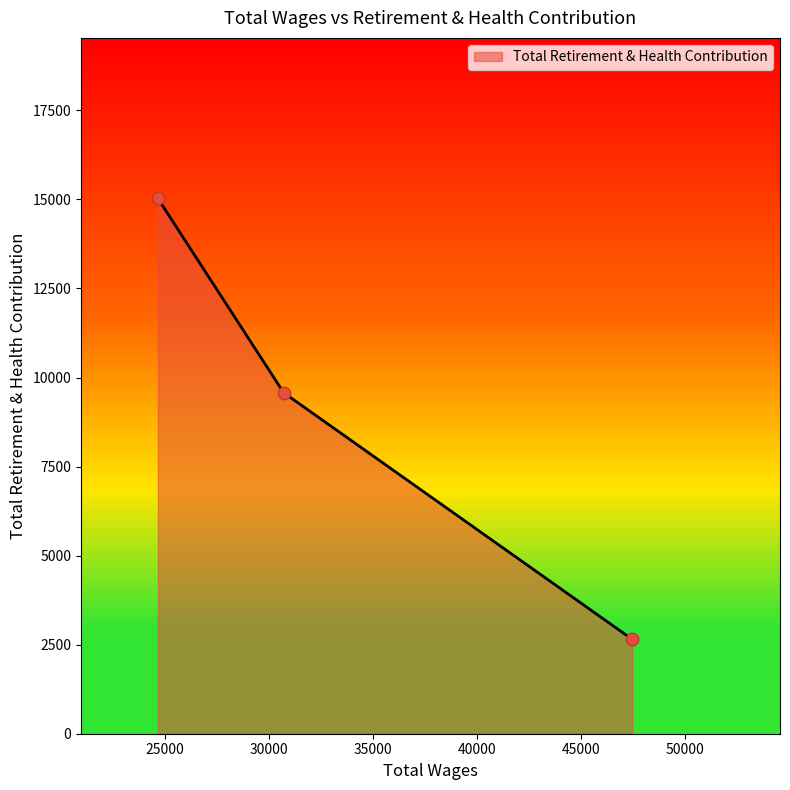

What is the smallest value displayed?

2654